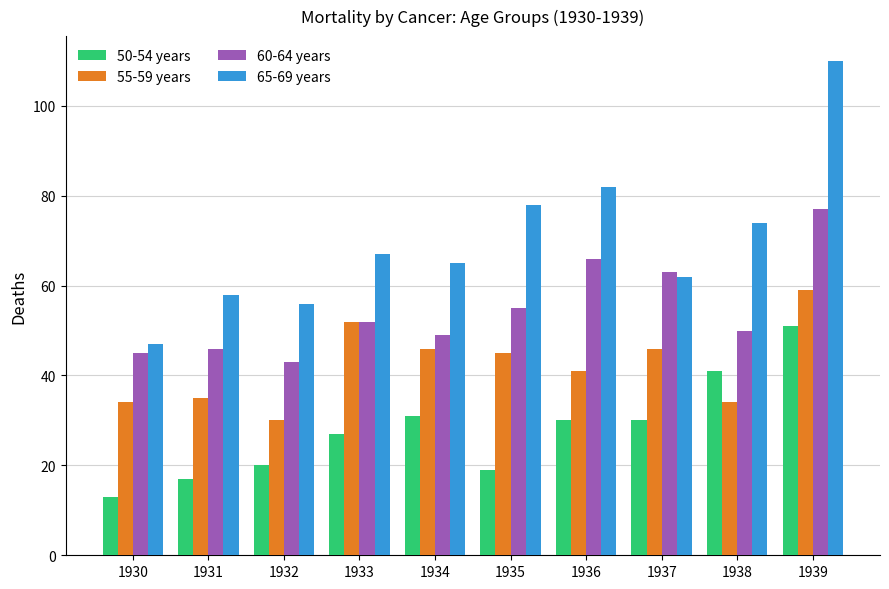

Between 1933 and 1936, which series saw the biggest shift?

65-69 years